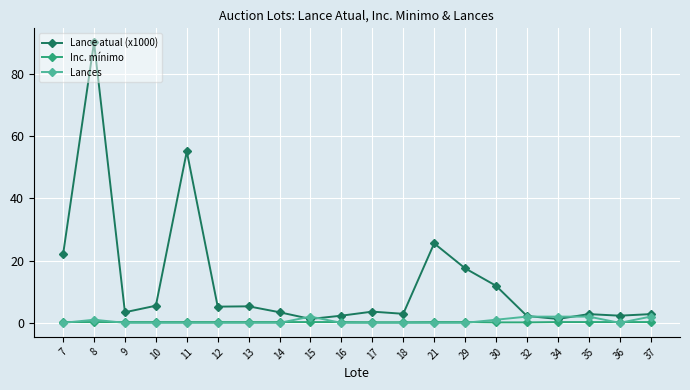

At which category is the sum across all series the highest?

8